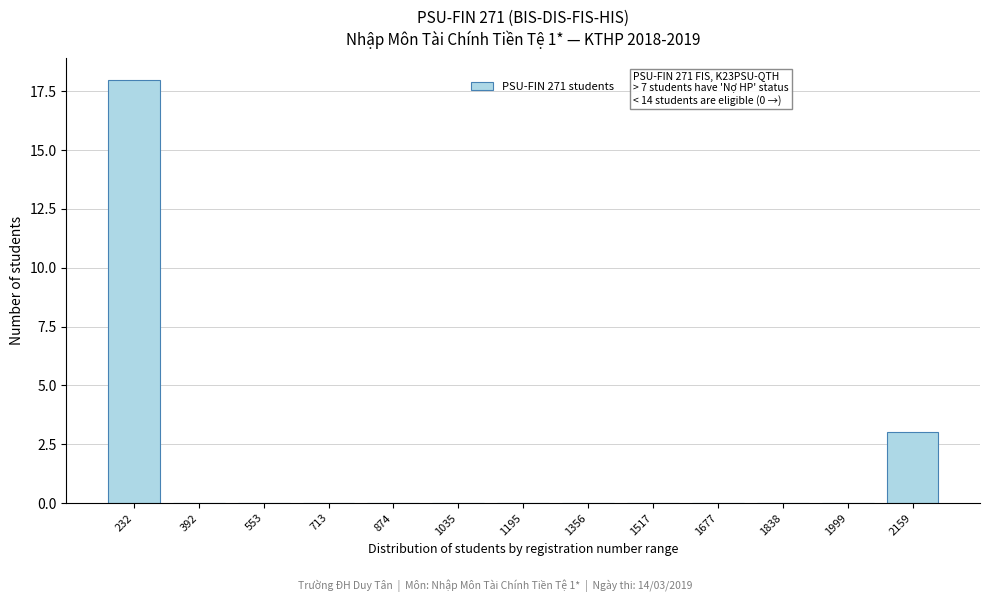

Reading right to left, what are all the values shown in this chart?

2159=3	1999=0	1838=0	1677=0	1517=0	1356=0	1195=0	1035=0	874=0	713=0	553=0	392=0	232=18